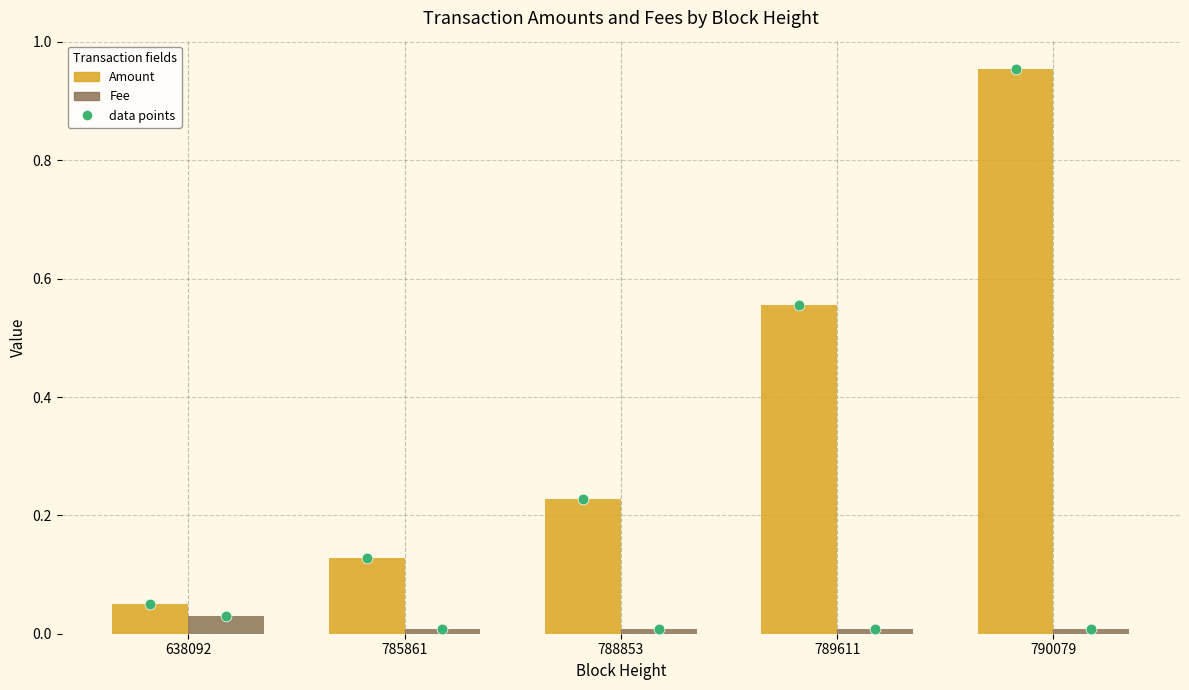

What are all the series names shown in the legend?

Amount, Fee